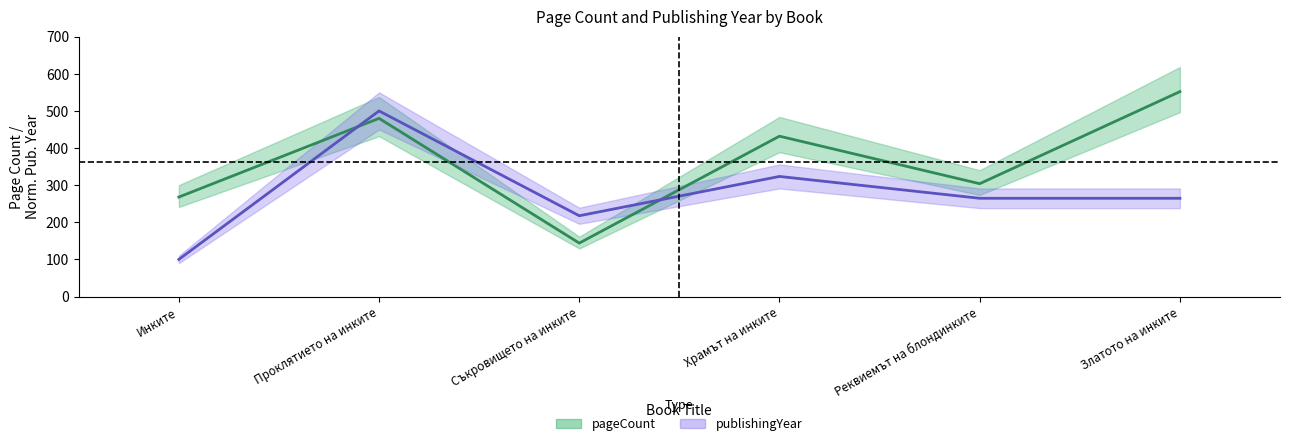

Between Инките and Златото на инките, which series saw the biggest shift?

pageCount